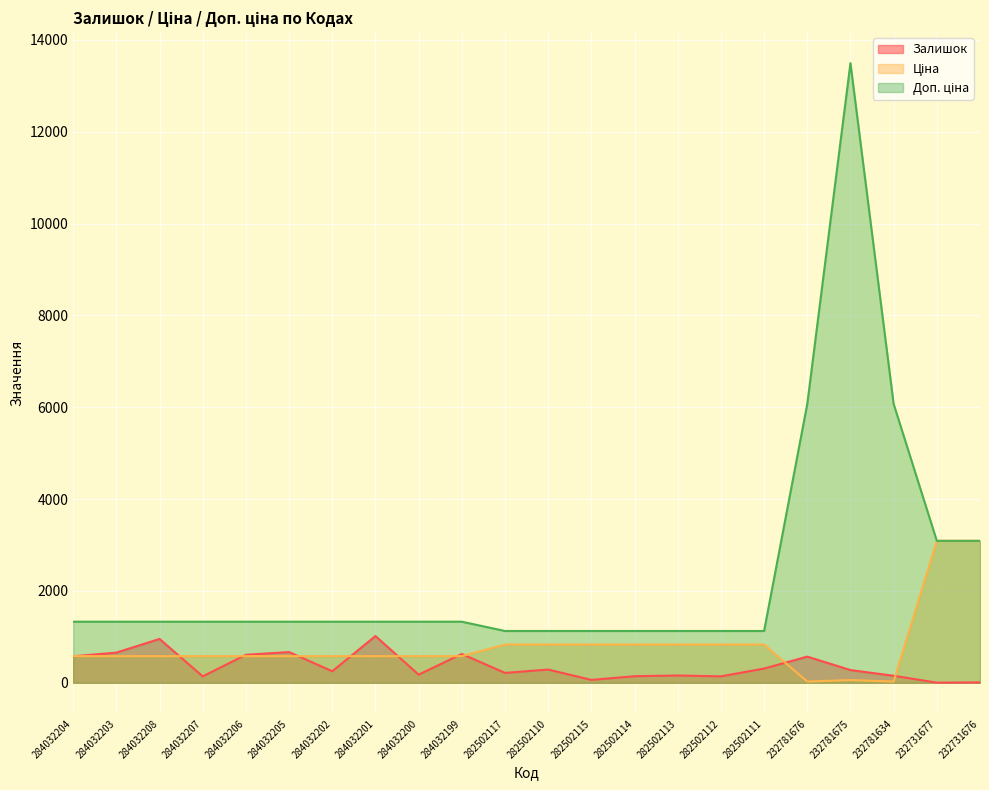

Is the value of Доп. ціна at 284032203 greater than the value of Ціна at 284032202?

Yes